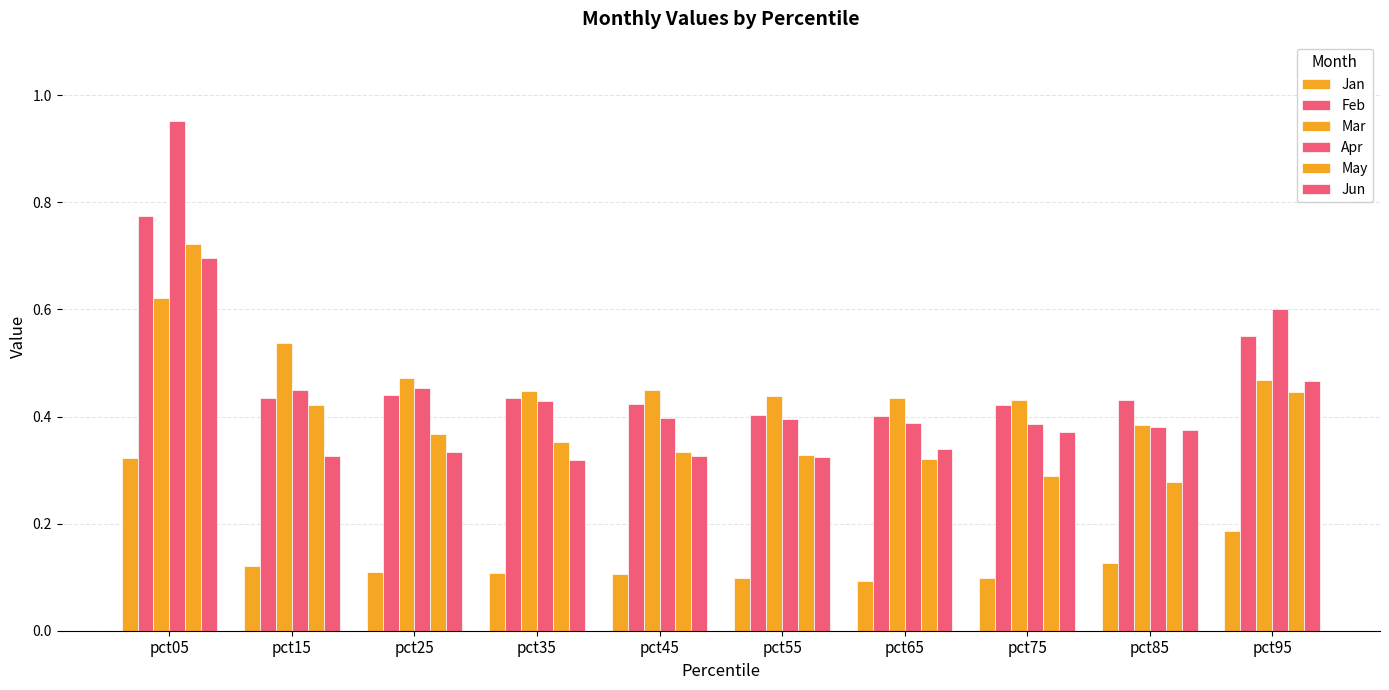

How many data points does each series have?

10